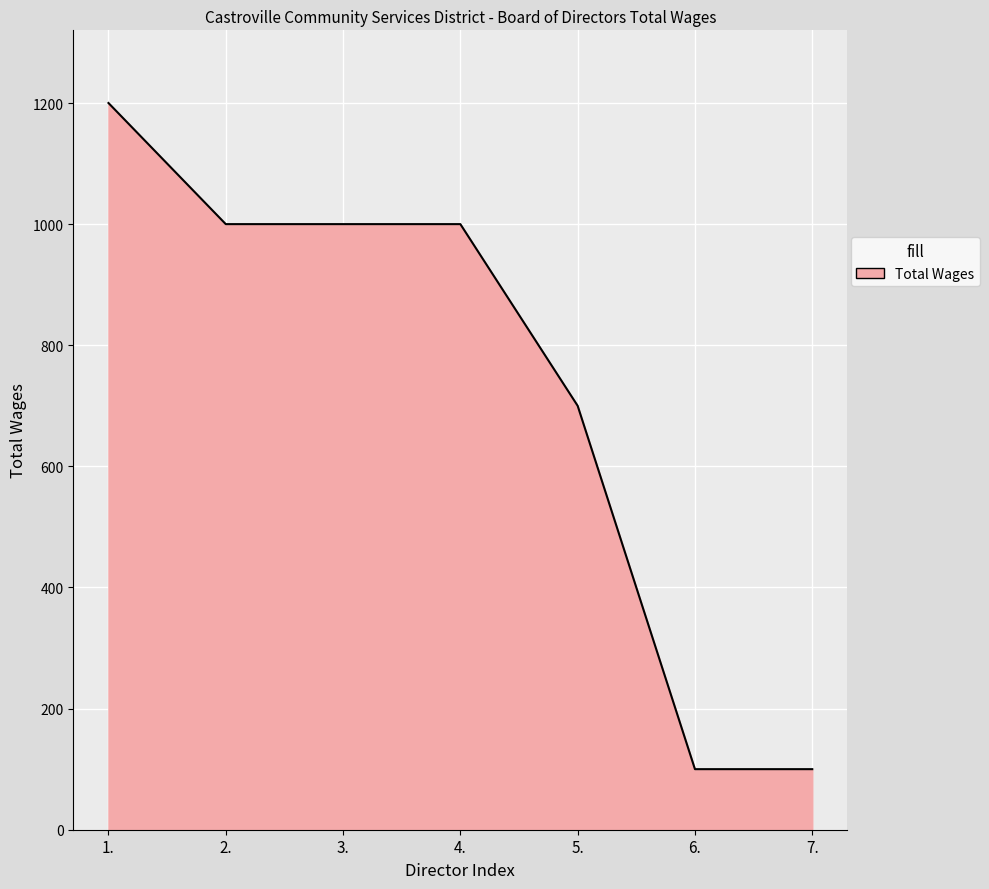

What is the difference between the maximum and minimum values?

1100